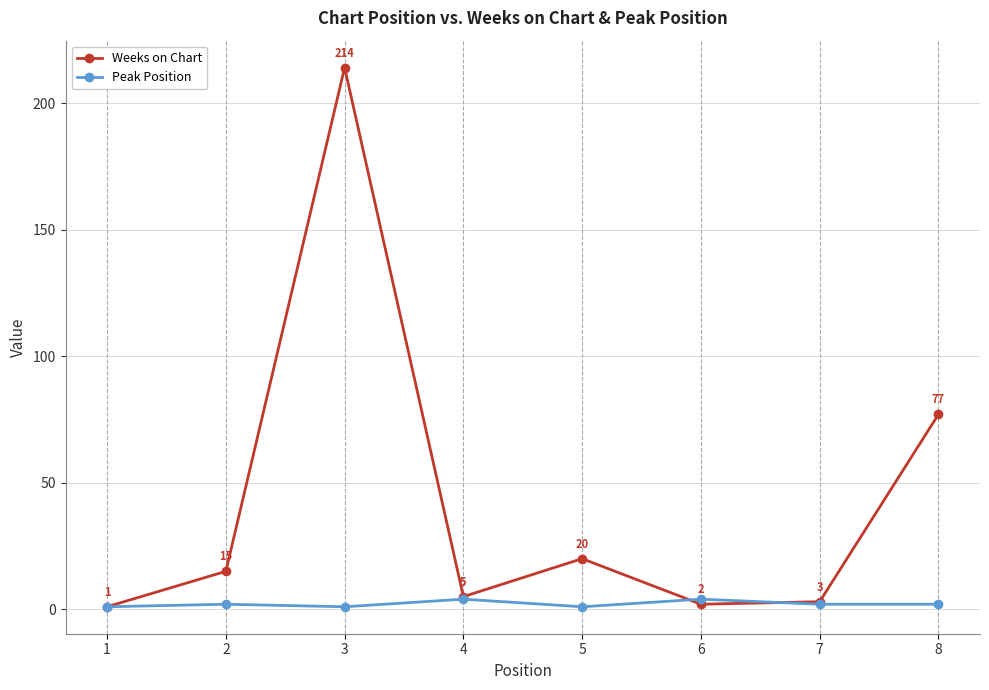

What is the spread (max minus min) of values at 4?

1